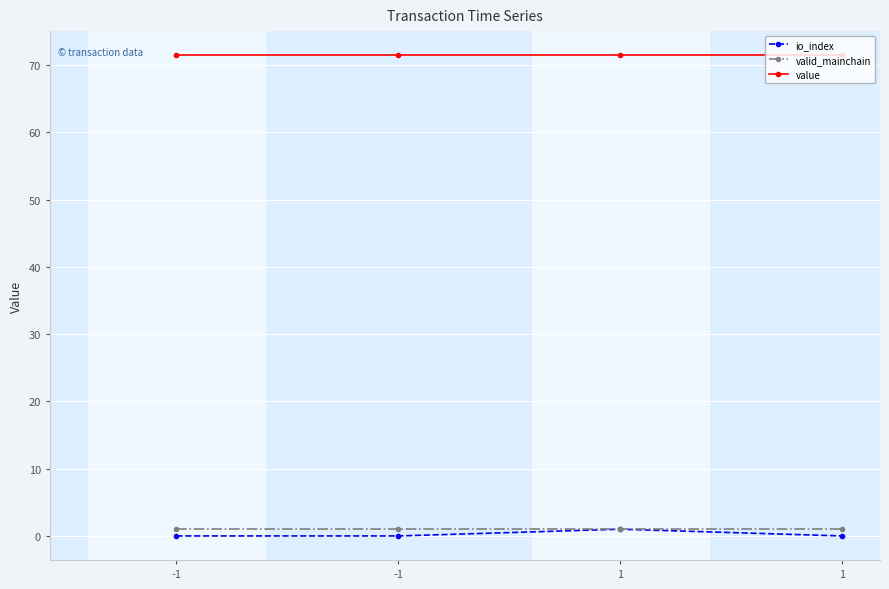

What is the spread (max minus min) of values at -1?

71.5